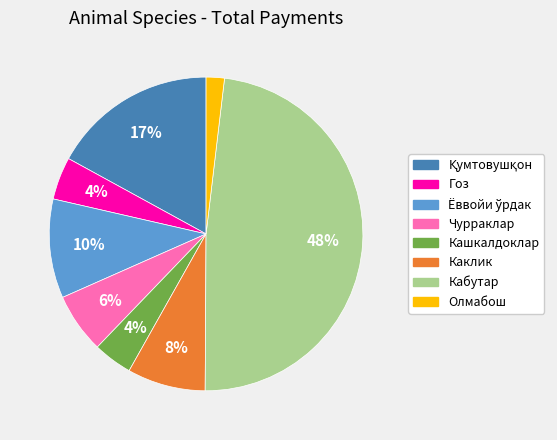

To the nearest percent, what percentage of the pie is Чурраклар?

6%